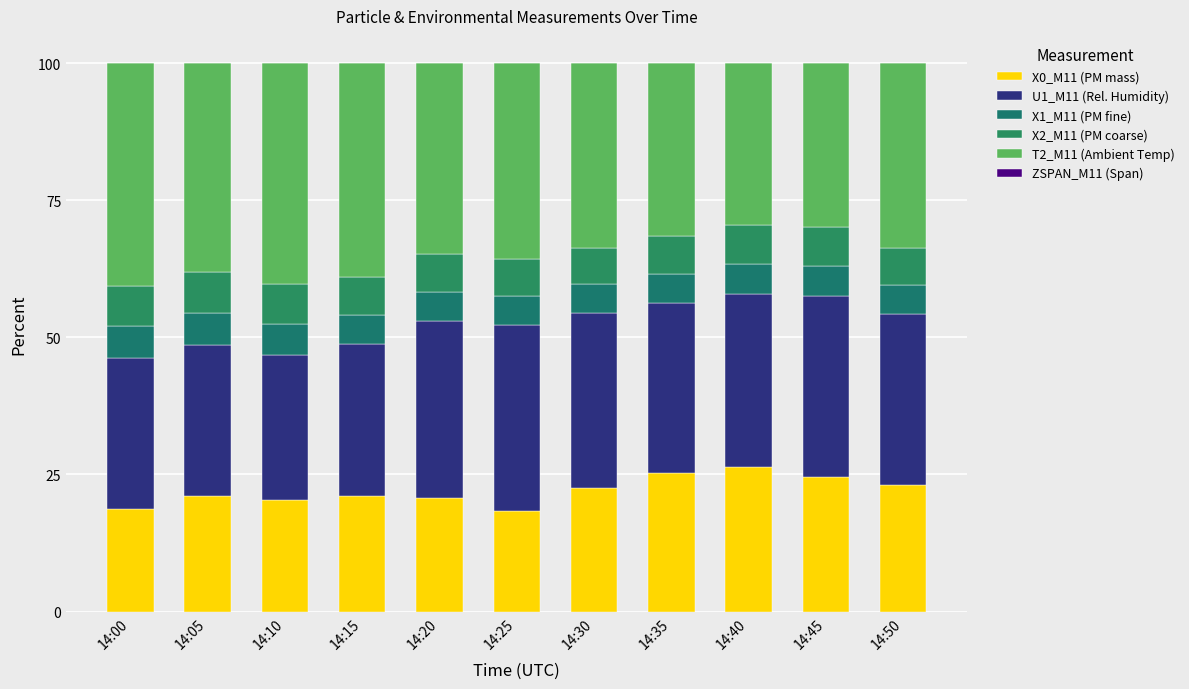

How many bars are there in total?

11